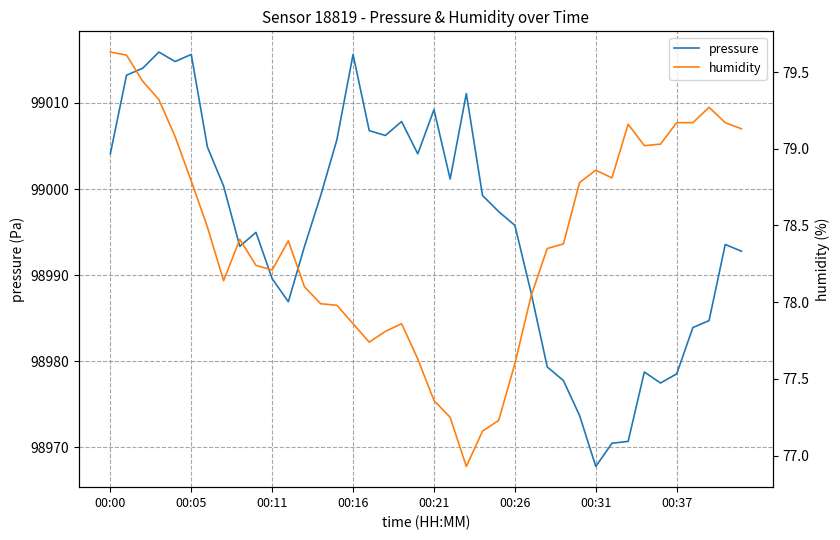

What is the lowest value of the pressure series?

98967.8